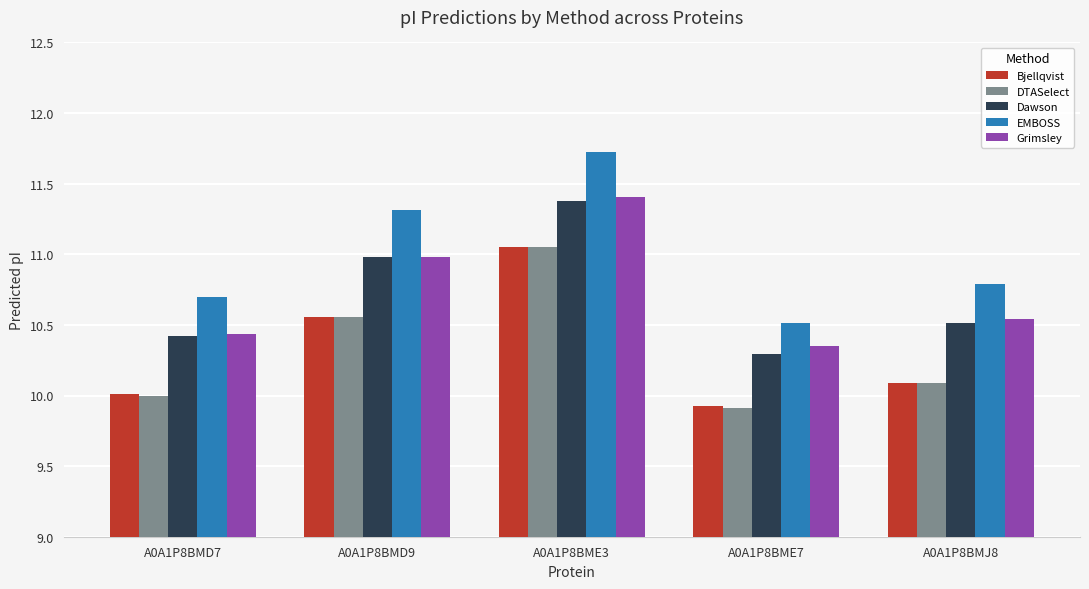

At which label is Dawson closest to 10?

A0A1P8BME7